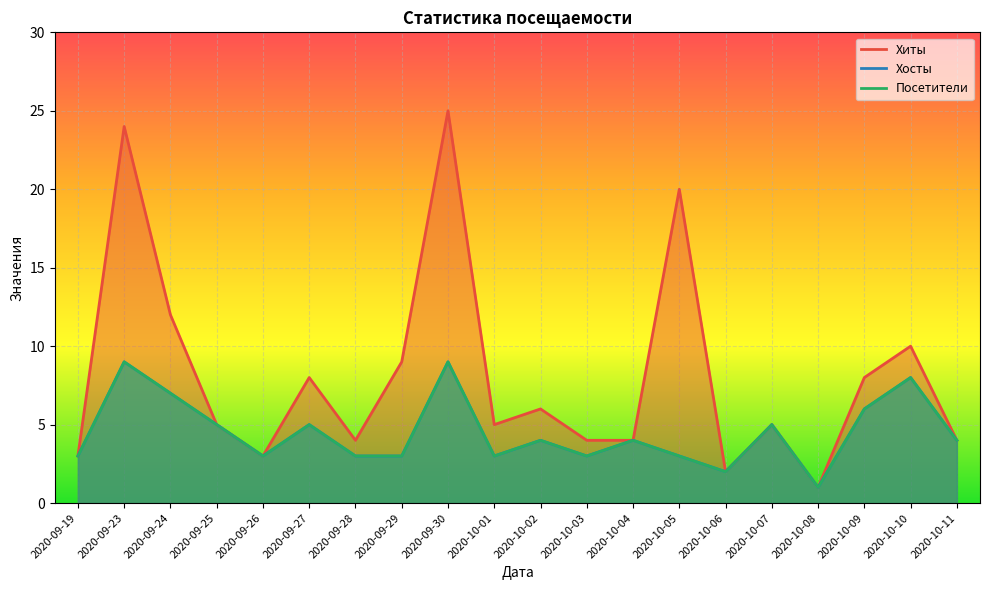

How many series are shown in this chart?

3